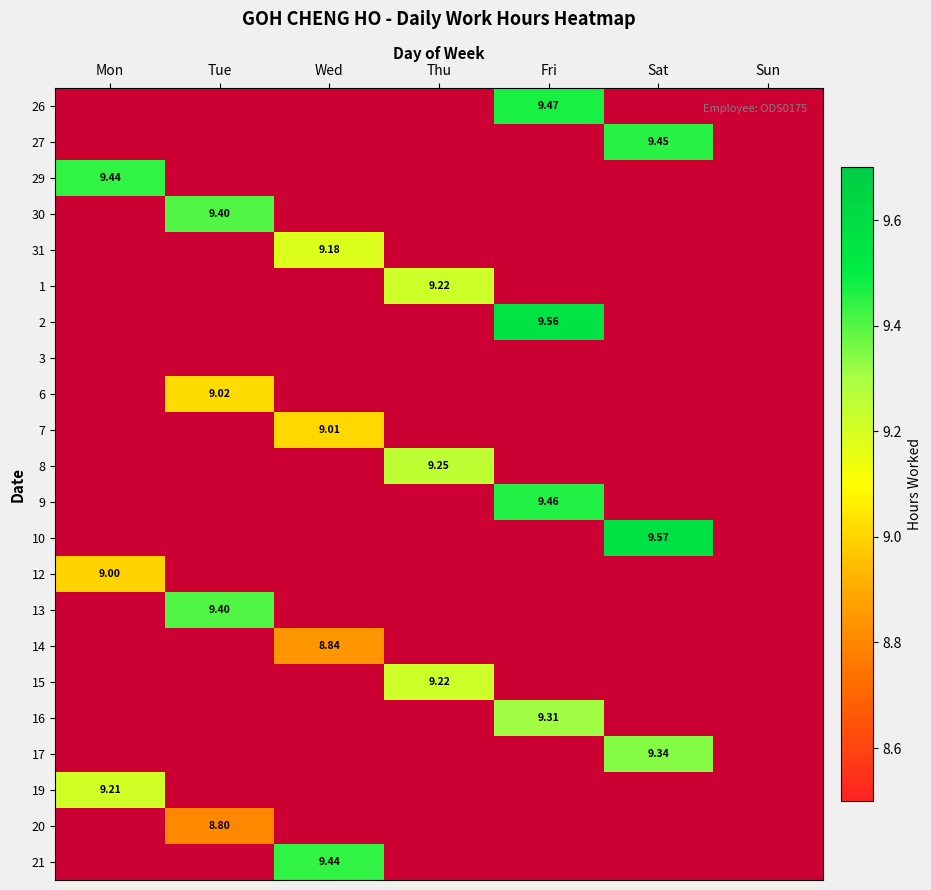

Is the value of 29 at Mon greater than the value of 8 at Thu?

Yes